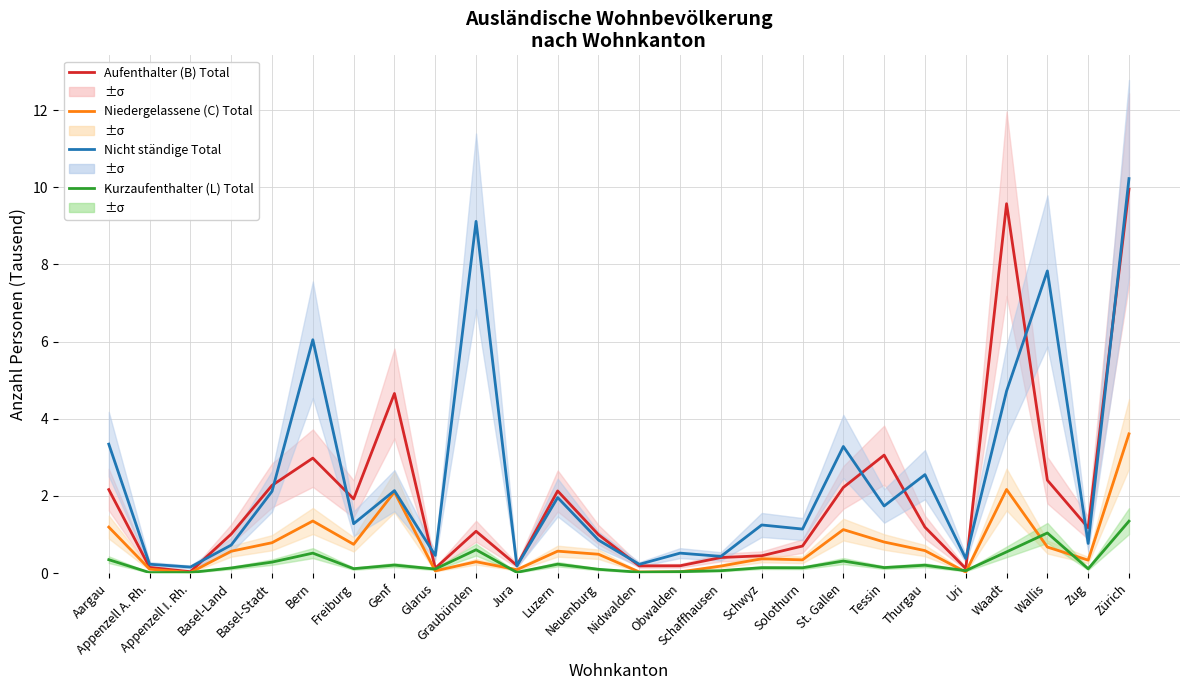

What is the difference between the second highest and second lowest values in the Nicht ständige Total series?

8.9